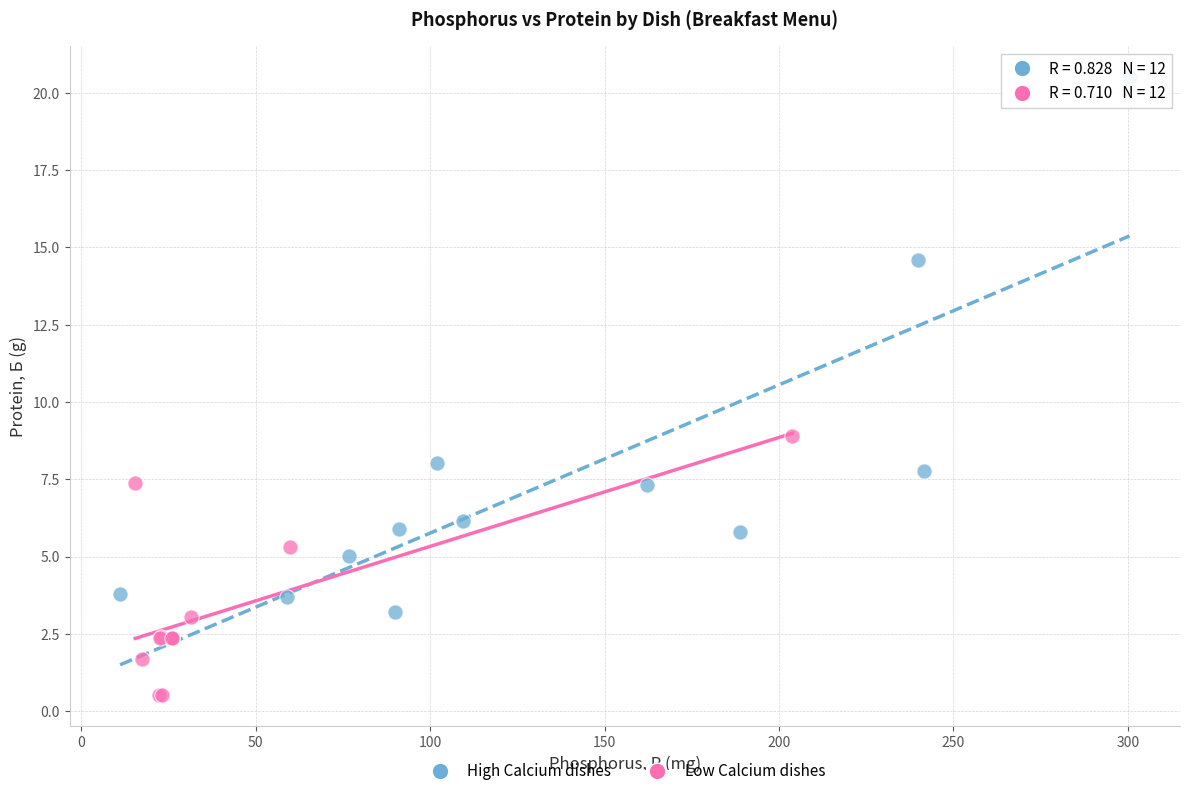

Which series contains the highest Y value?

High Calcium dishes